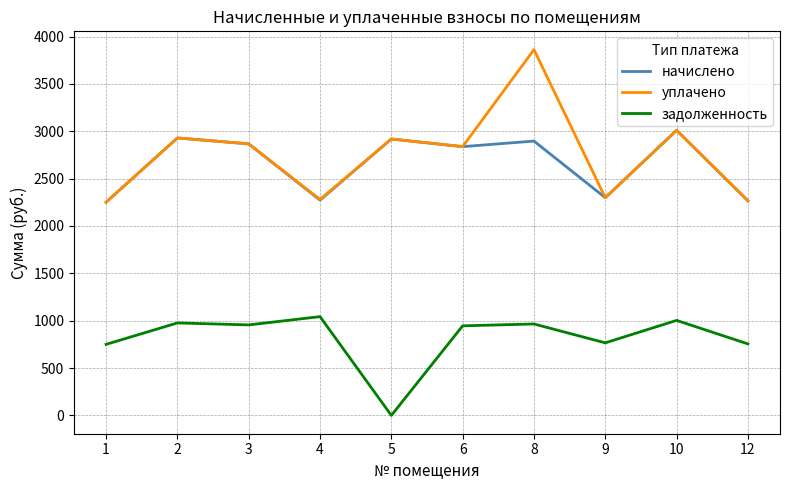

What is the maximum value shown in the chart?

3861.5